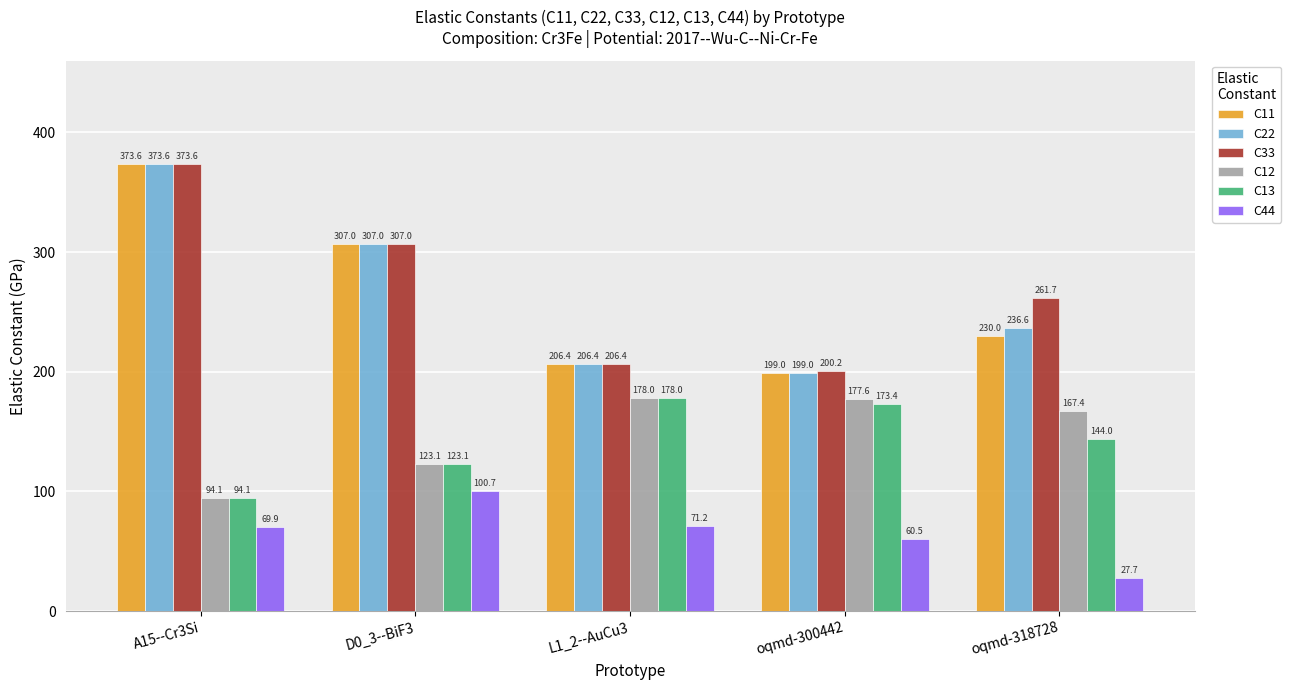

At which category is the sum across all series the highest?

A15--Cr3Si